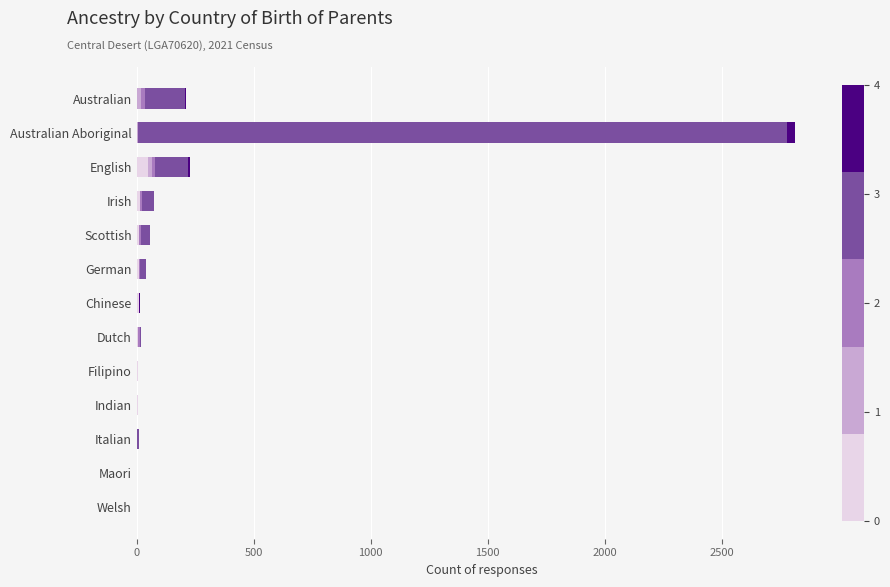

At which category is the sum across all series the highest?

Australian Aboriginal